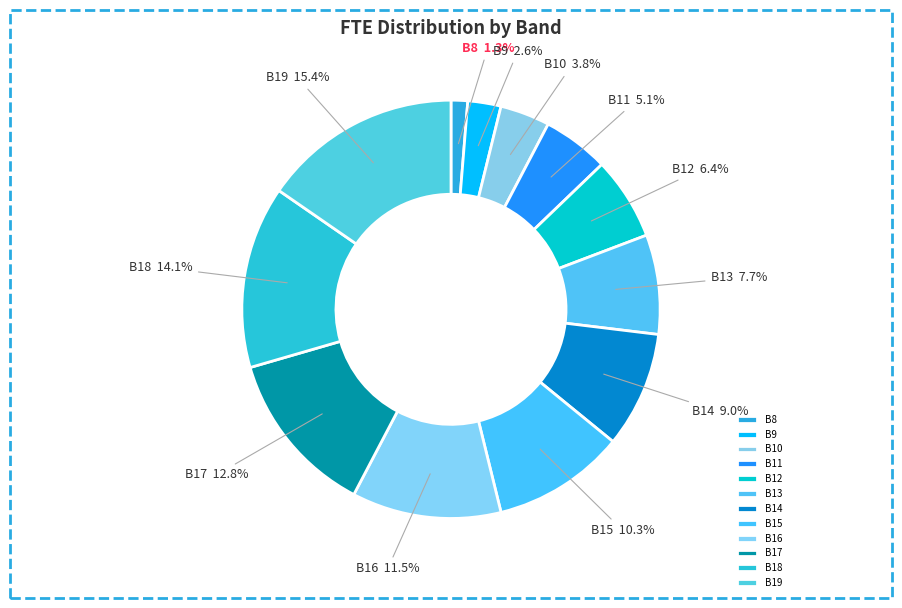

To the nearest percent, what is the difference between the largest and smallest slice percentages?

14%